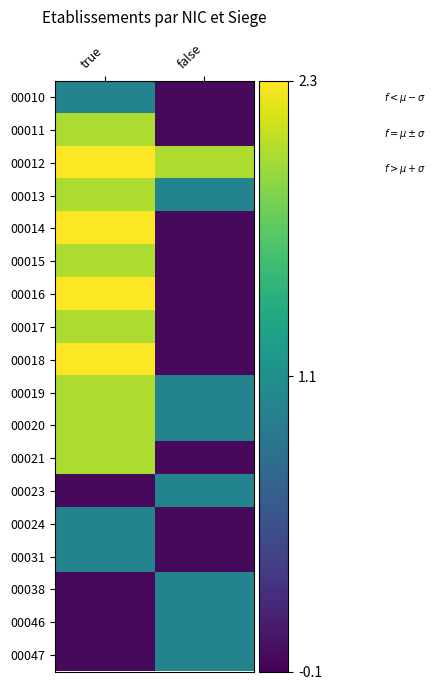

Reading left to right, list all the values displayed in this chart.

00010: true=1	false=0
00011: true=2	false=0
00012: true=5	false=2
00013: true=2	false=1
00014: true=3	false=0
00015: true=2	false=0
00016: true=3	false=0
00017: true=2	false=0
00018: true=3	false=0
00019: true=2	false=1
00020: true=2	false=1
00021: true=2	false=0
00023: true=0	false=1
00024: true=1	false=0
00031: true=1	false=0
00038: true=0	false=1
00046: true=0	false=1
00047: true=0	false=1